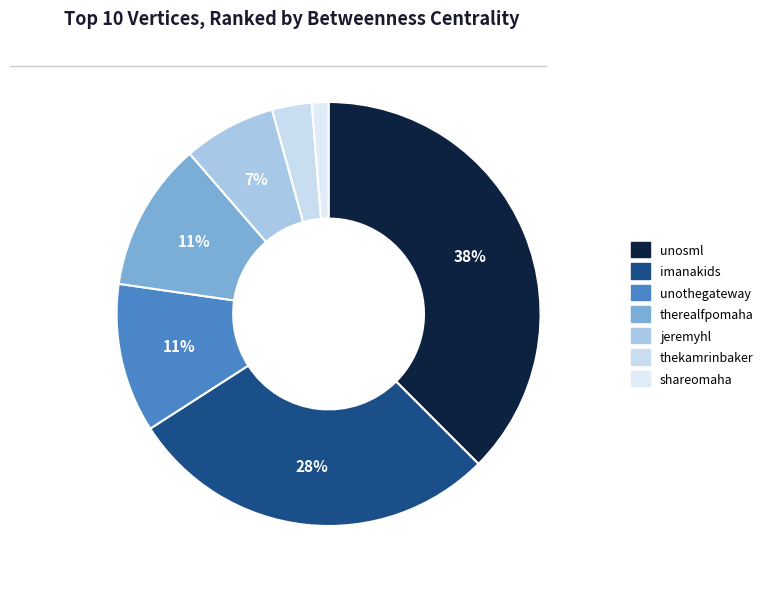

True or false: unothegateway accounts for 11% of the total.

True